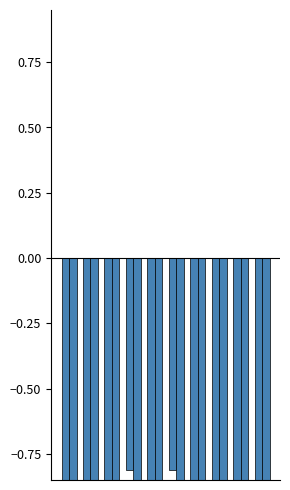

The col_5_neg series shows -0.5 at 8. True or false?

False